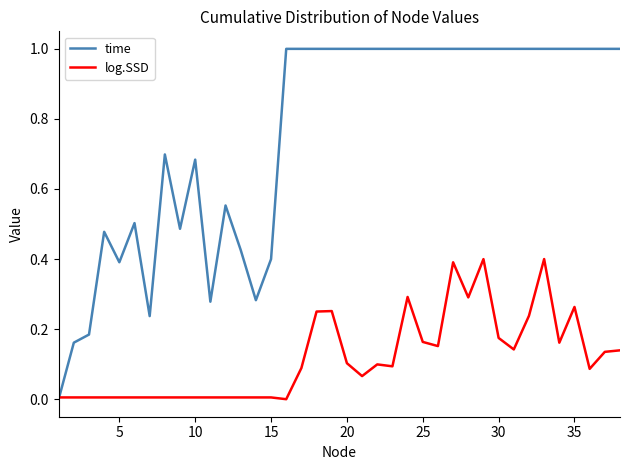

Which series has the widest spread of values?

time